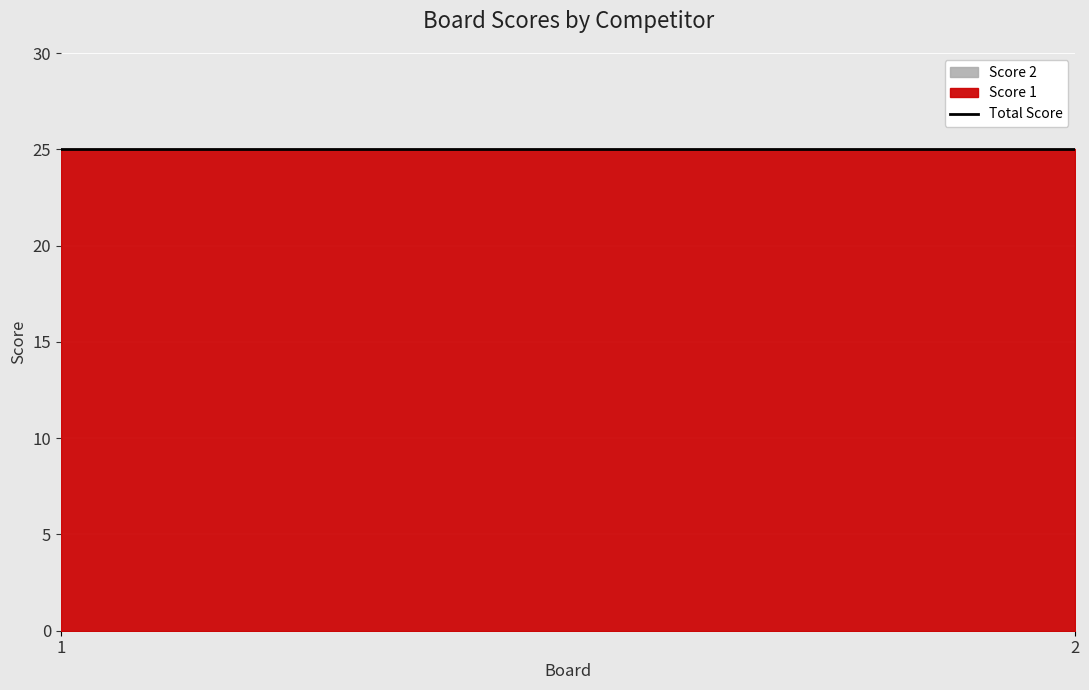

What is the value of the Score 1 point at the 1st from the left?

25